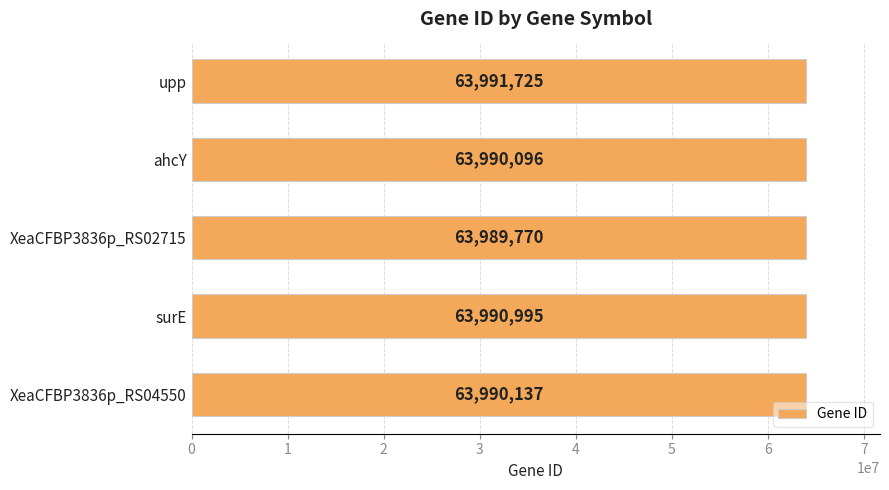

Reading top to bottom, extract all data points from this chart.

upp=63991725	ahcY=63990096	XeaCFBP3836p_RS02715=63989770	surE=63990995	XeaCFBP3836p_RS04550=63990137